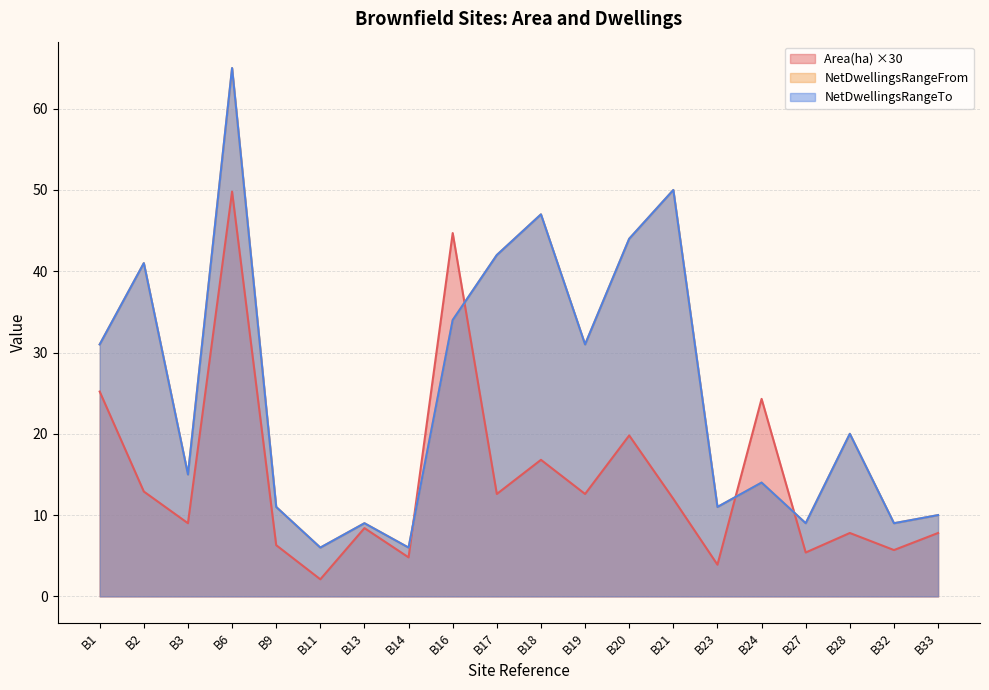

Which series has the largest total across all categories?

NetDwellingsRangeFrom